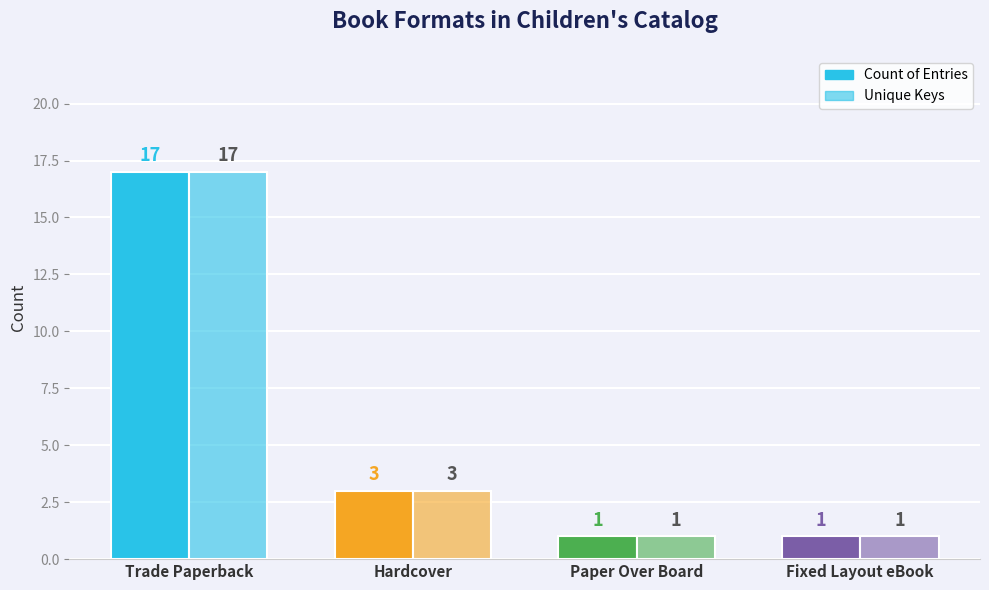

What is the maximum value for Unique Keys?

17